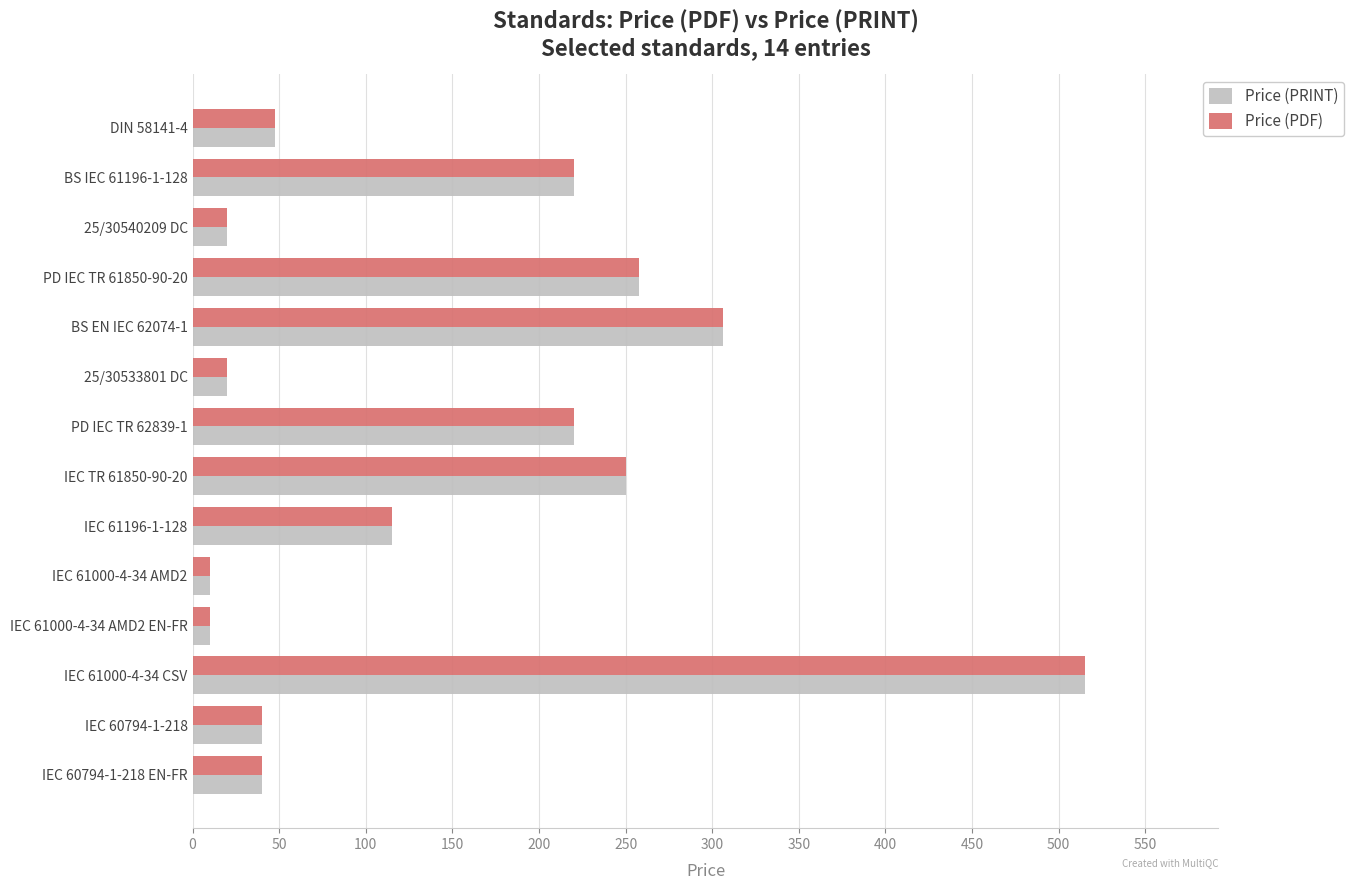

At how many categories does at least one series exceed 75?

7